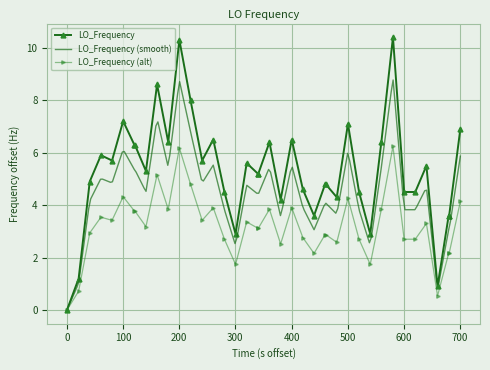

What is the value of the 7th point from the left?

6.3